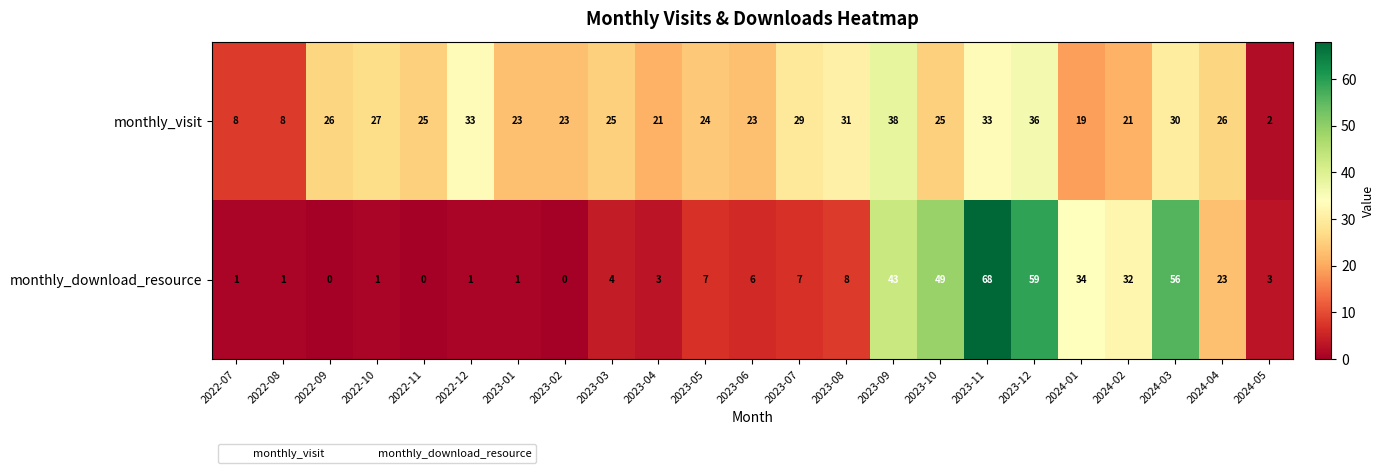

What is the average value of the monthly_visit series?

24